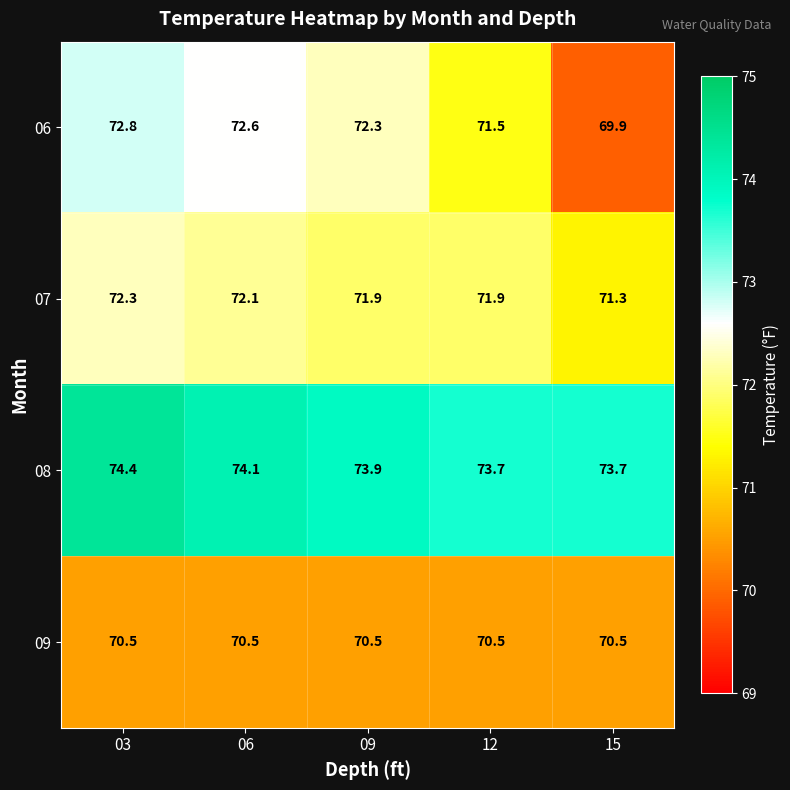

What is the spread (max minus min) of values at 09?

3.4